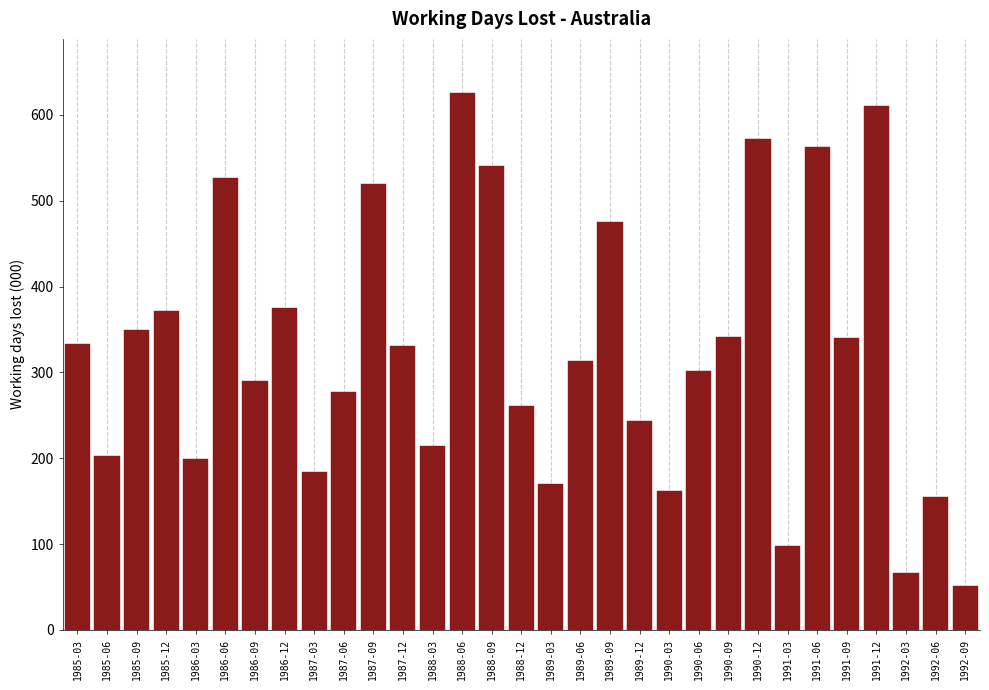

What is the label of the 1st bar from the left?

1985-03